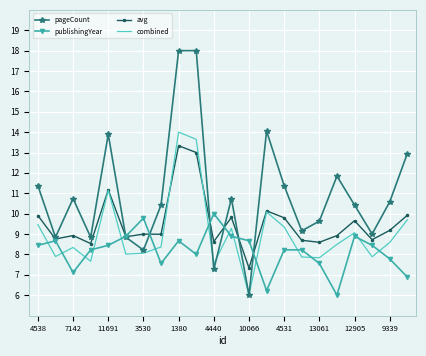

Rank the series by their average value, from highest to lowest.

pageCount, avg, combined, publishingYear